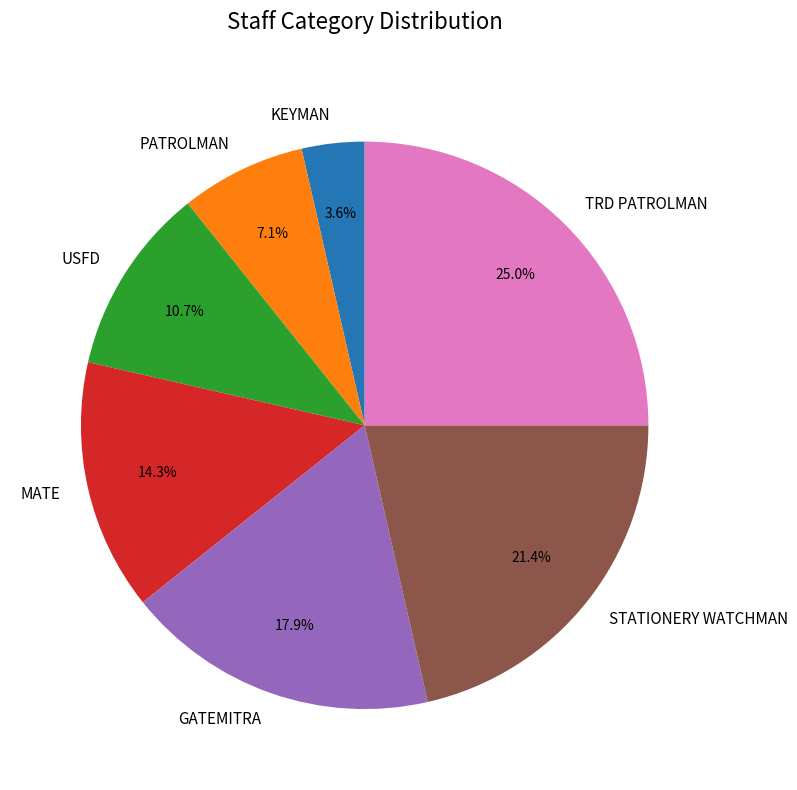

Between TRD PATROLMAN and KEYMAN, which is larger?

TRD PATROLMAN